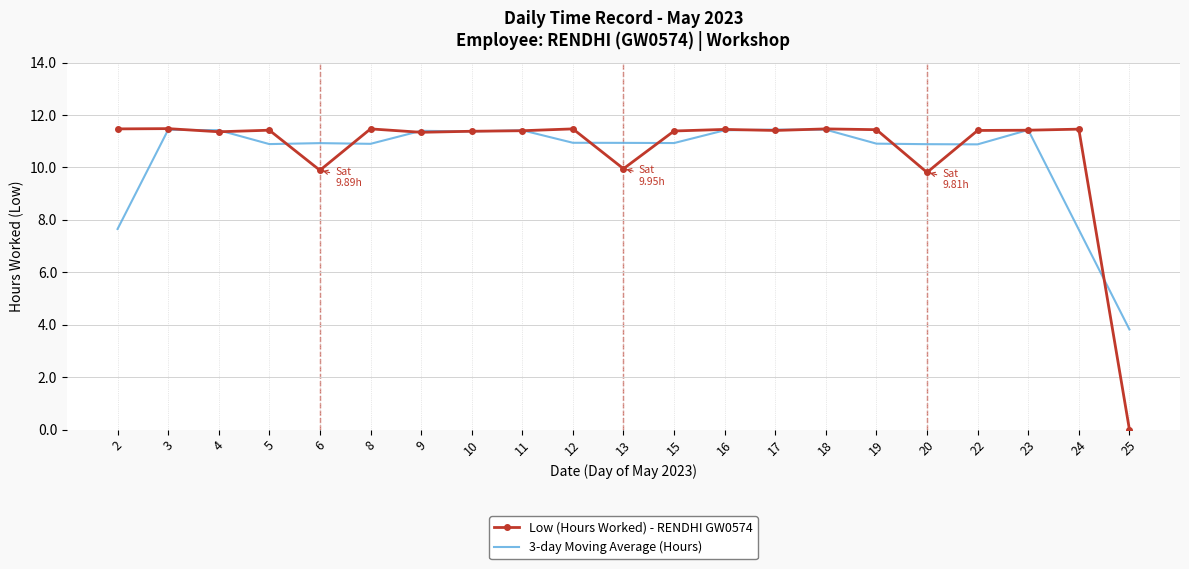

Which series has the largest range (max minus min)?

Low (Hours Worked) - RENDHI GW0574